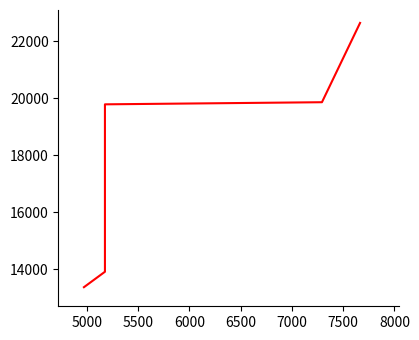

How many data points does each series have?

5